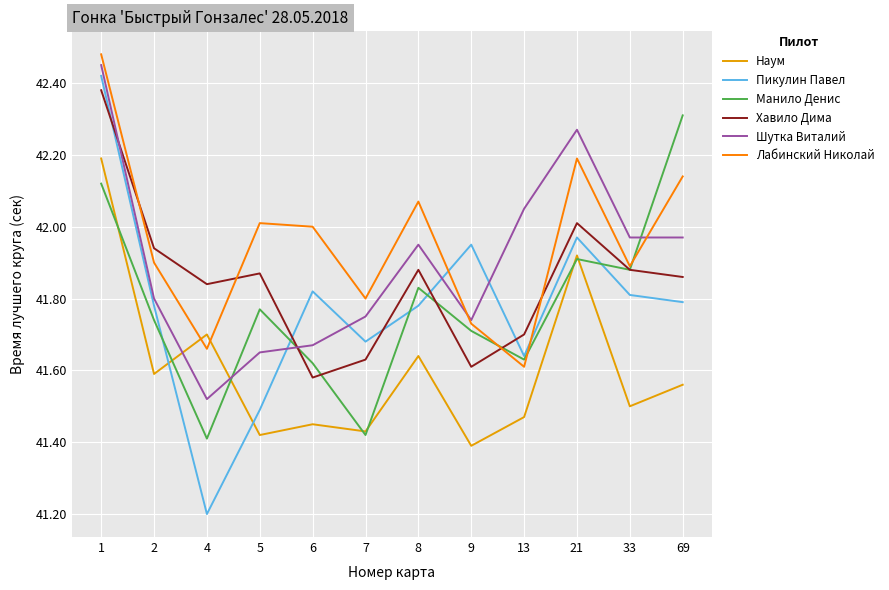

True or false: Манило Денис has a value of 41.6 at 13.

True